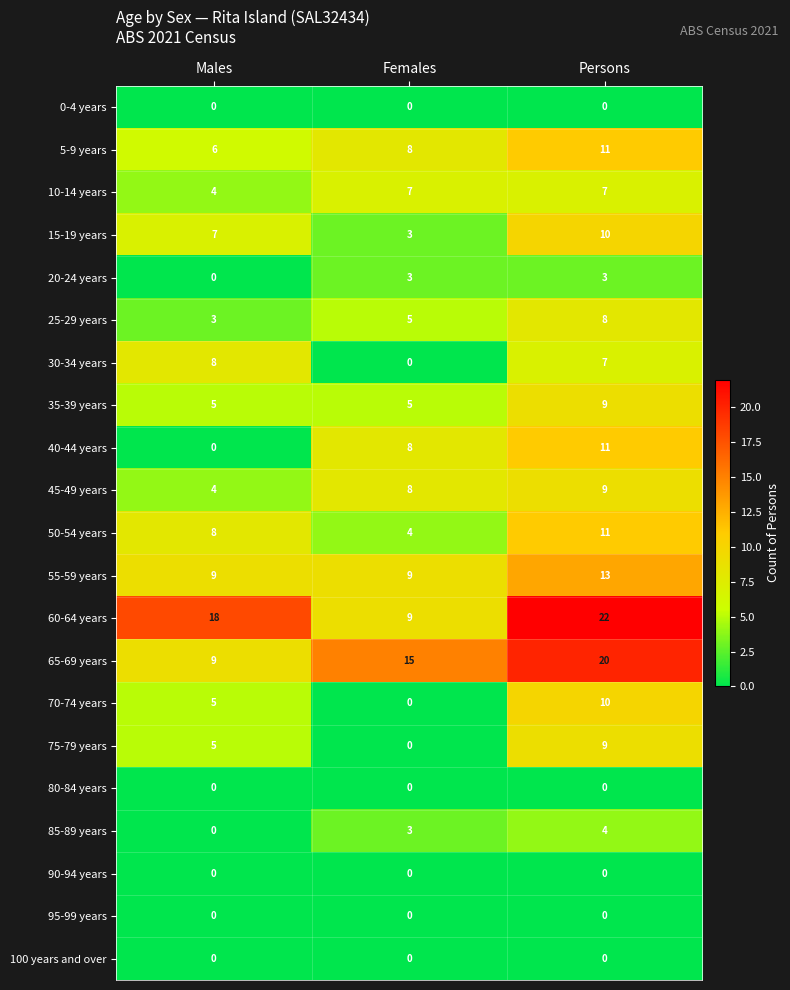

The value of 85-89 years at Males is -2. True or false?

False